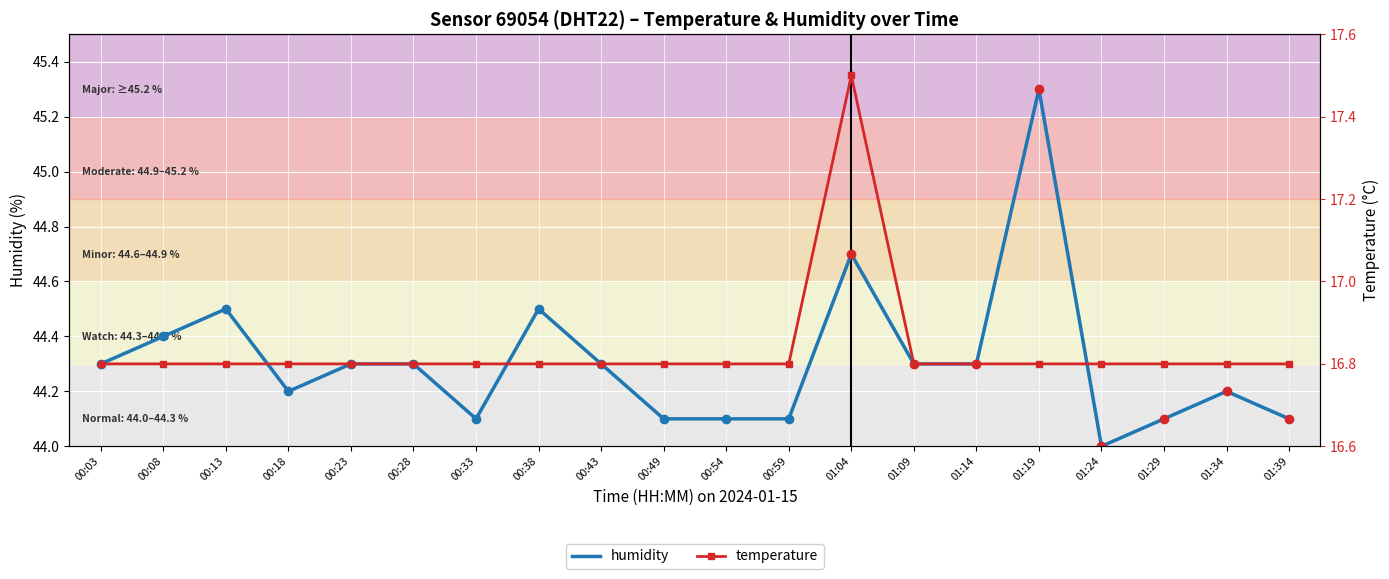

What position from the right is 01:34?

2